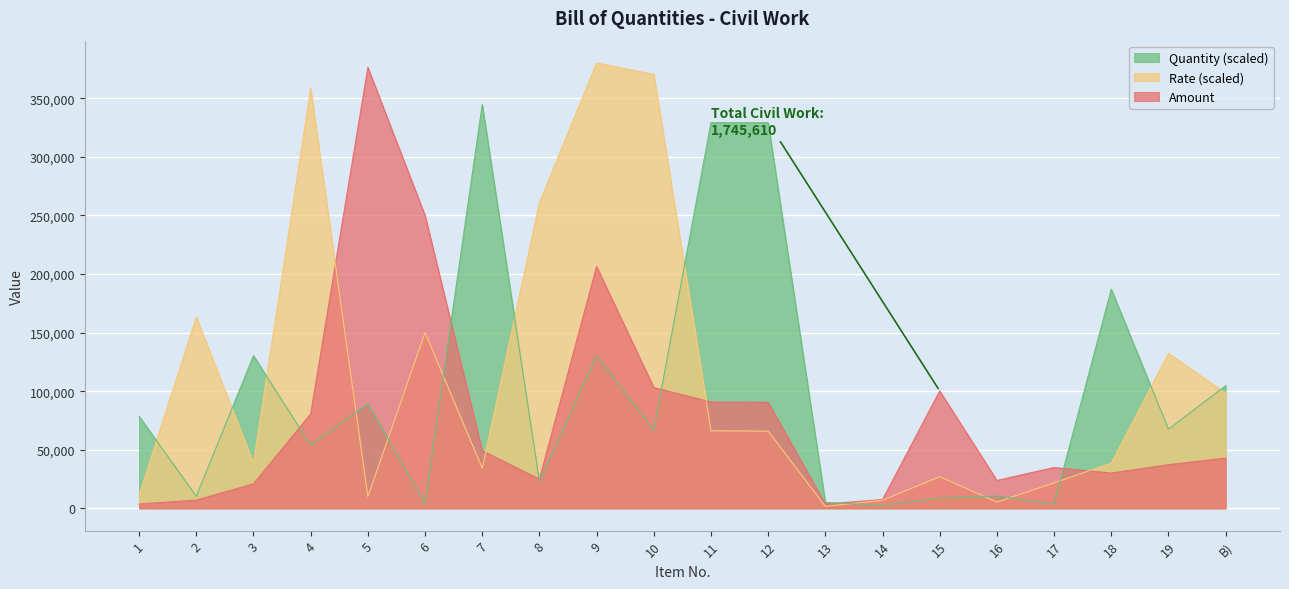

What are all the series names shown in the legend?

Quantity (scaled), Rate (scaled), Amount